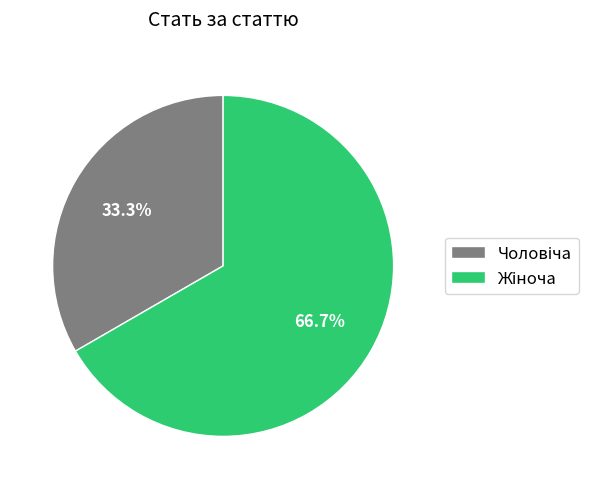

Is there a majority slice in this chart?

Yes